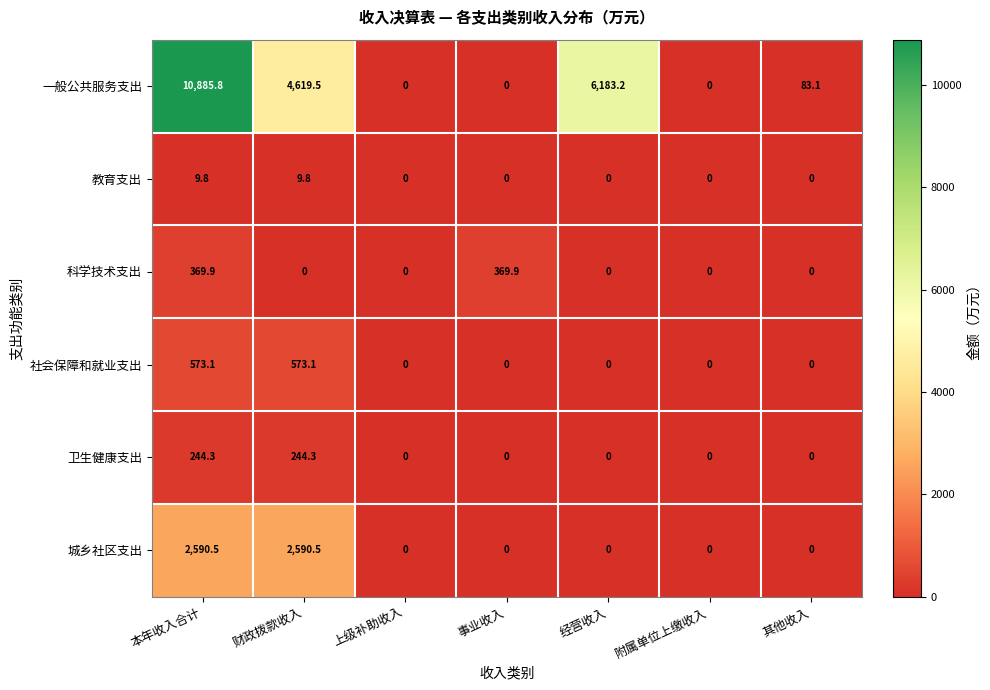

What is the maximum value shown in the chart?

10885.8